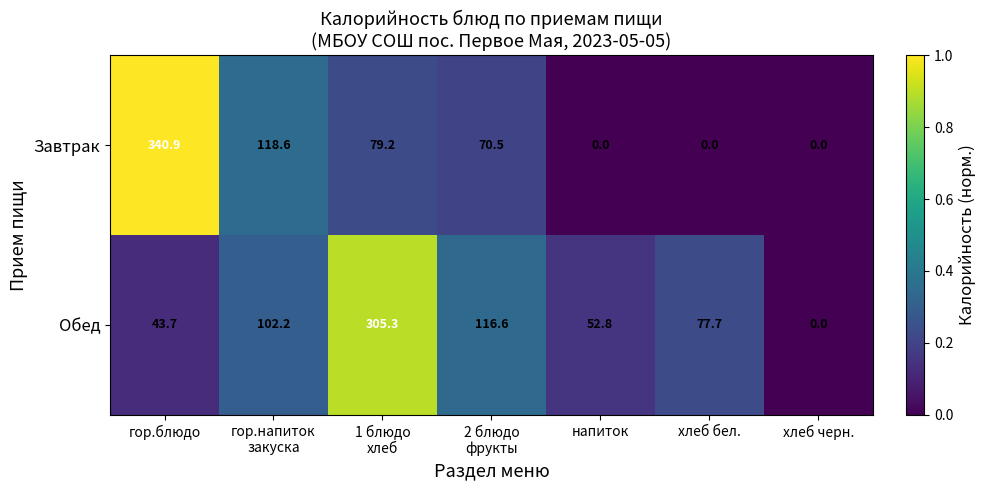

Where does the Завтрак series first go above 70?

гор.блюдо